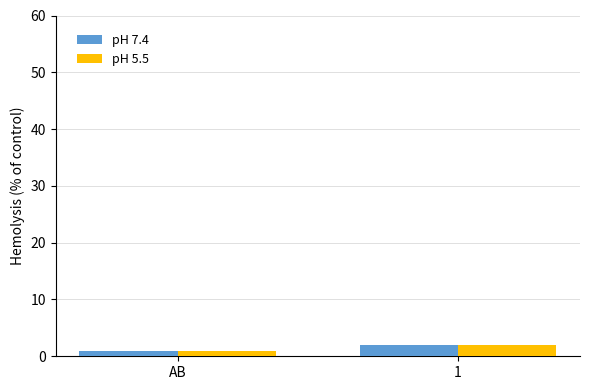

How many groups of bars are there?

2